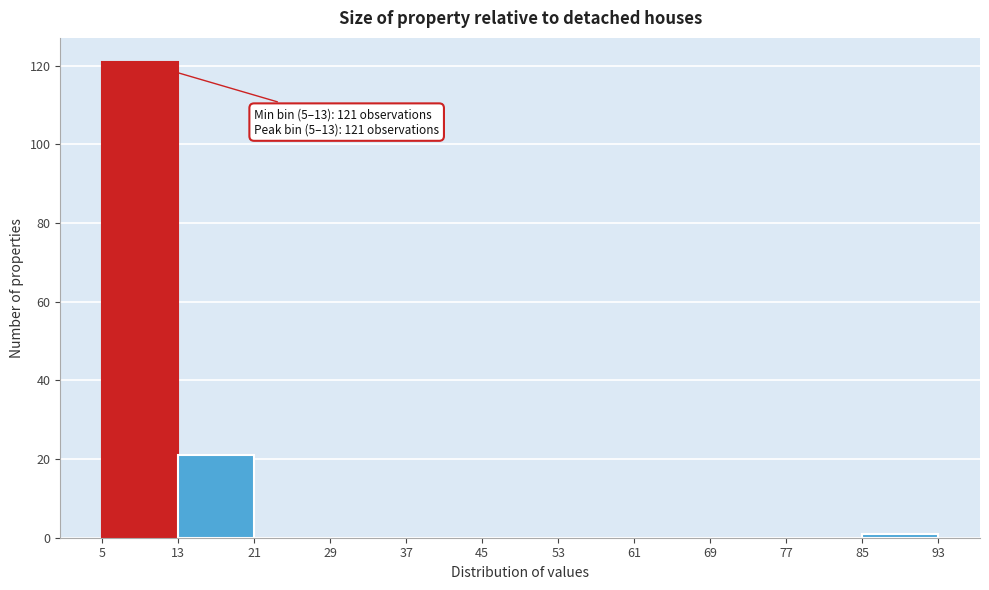

Which range on the x-axis has the tallest bar?

5 to 13